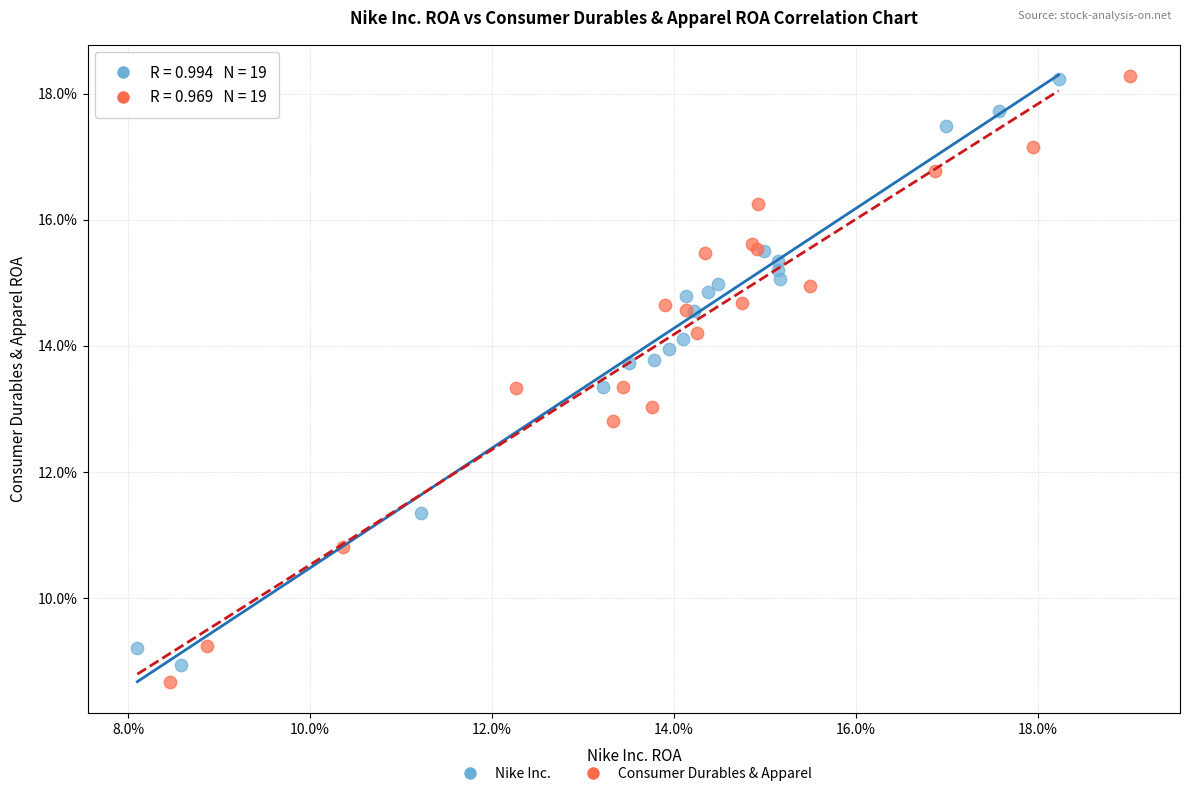

Which series has the widest spread of Y values?

Consumer Durables & Apparel